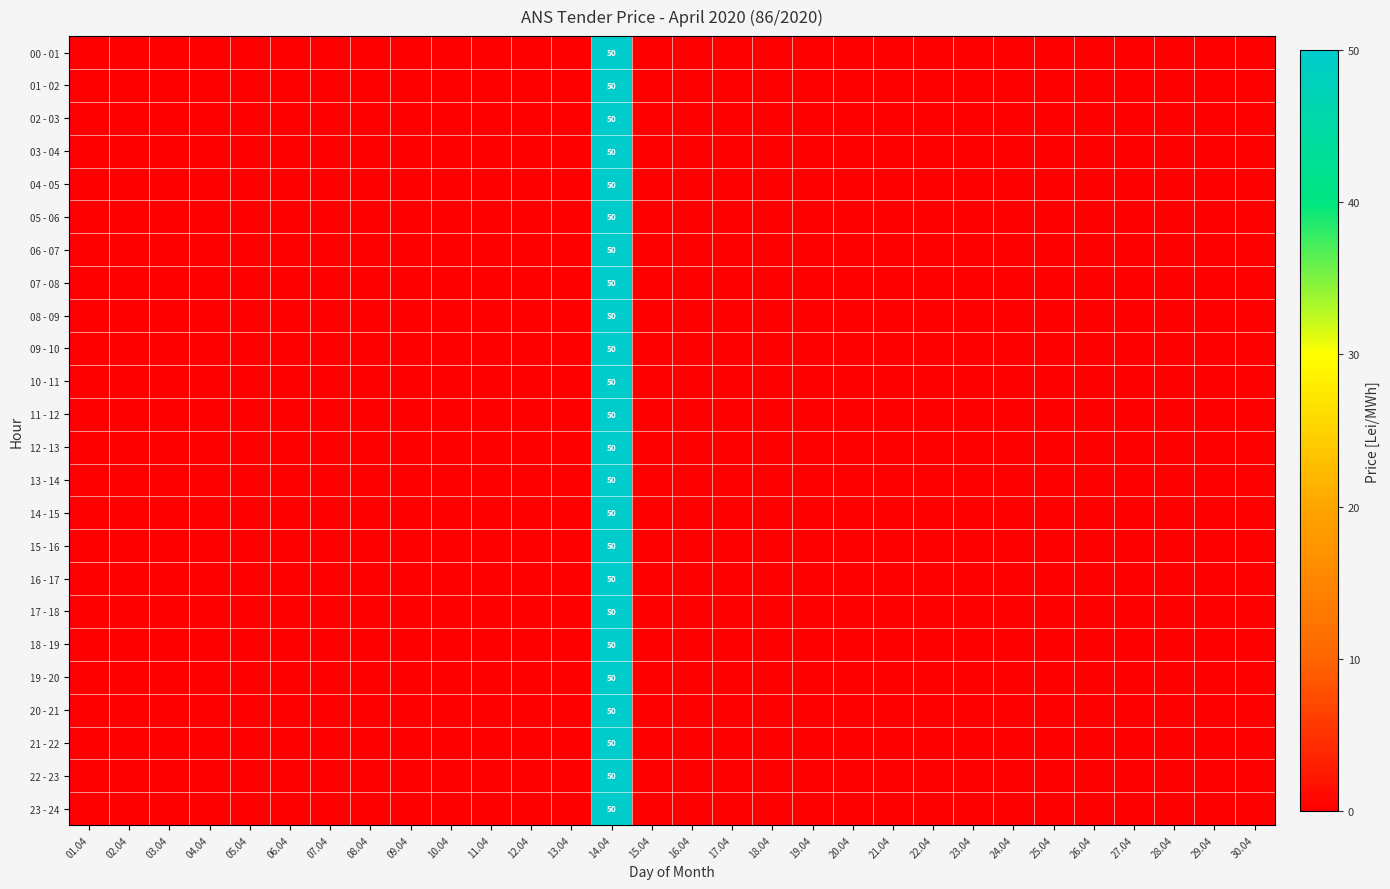

Is it true that 11 - 12 equals 78 at 14.04?

False